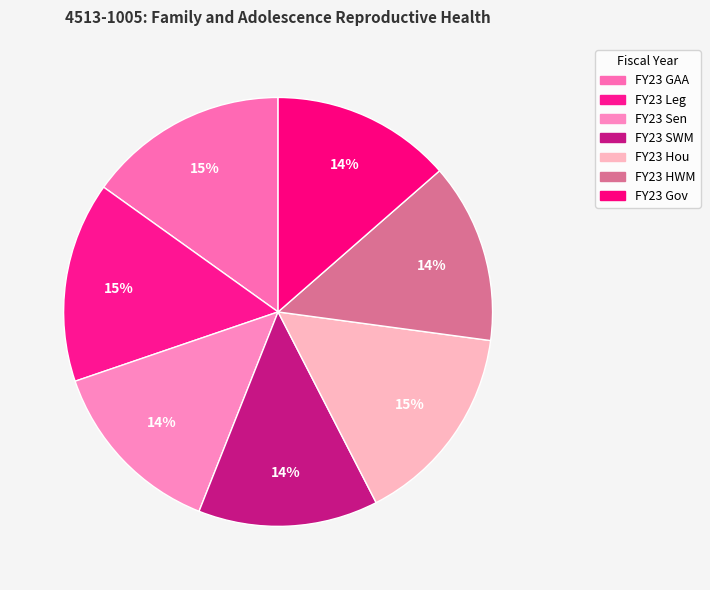

Count the number of slices in the pie.

7